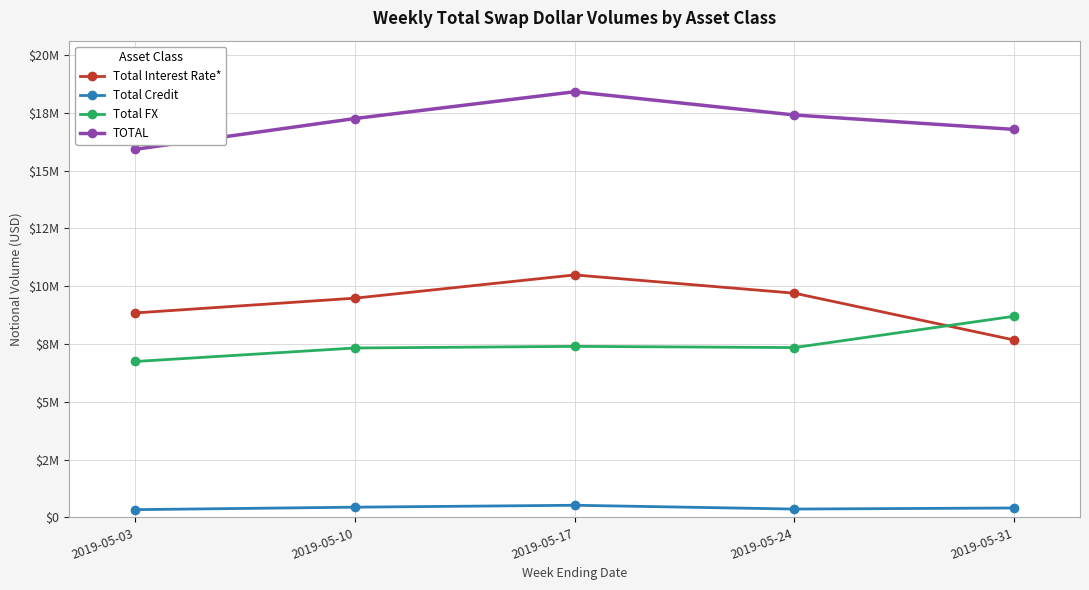

The value of Total Interest Rate* at 2019-05-10 is 9481965. True or false?

True